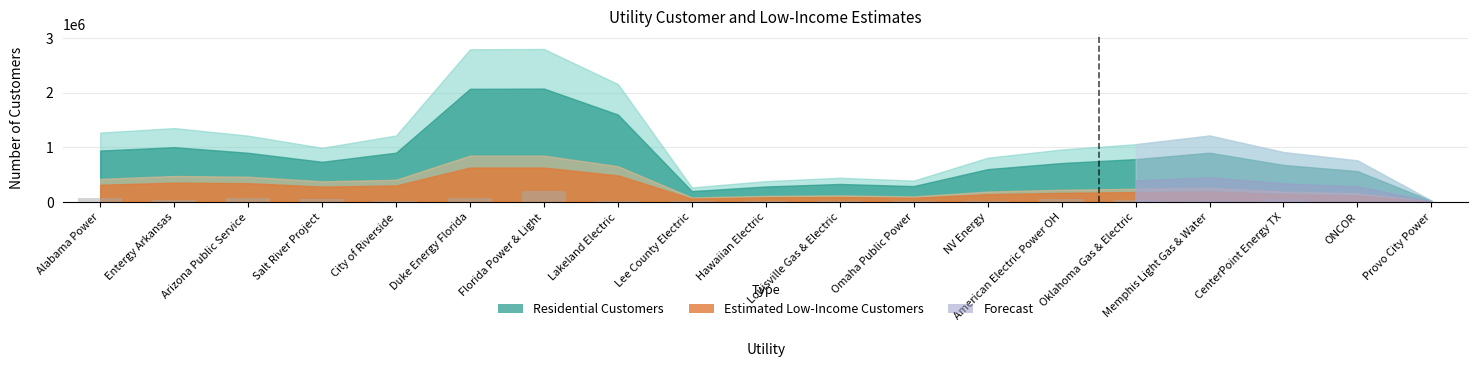

What is the sum of all values?

683889.1